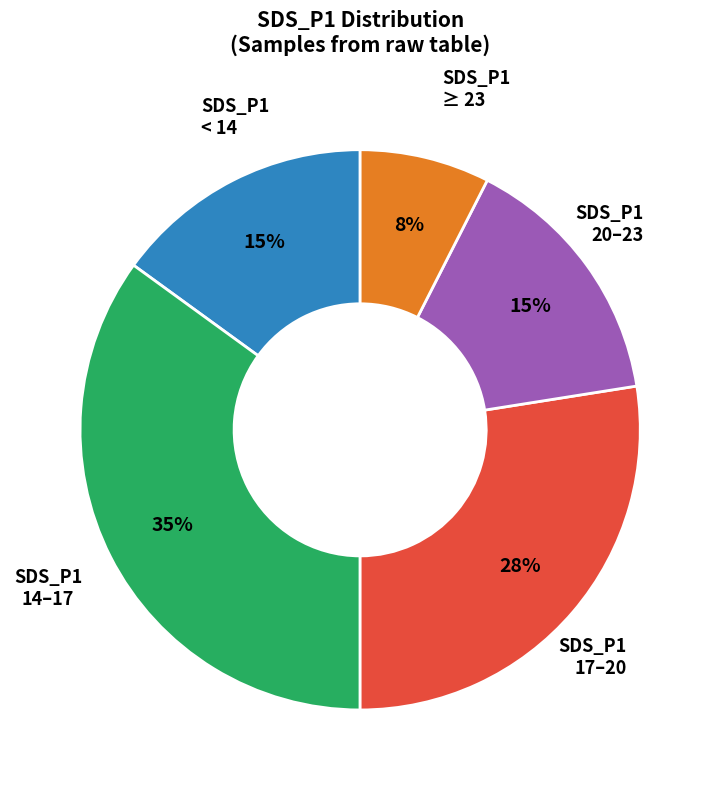

Is there a majority slice in this chart?

No